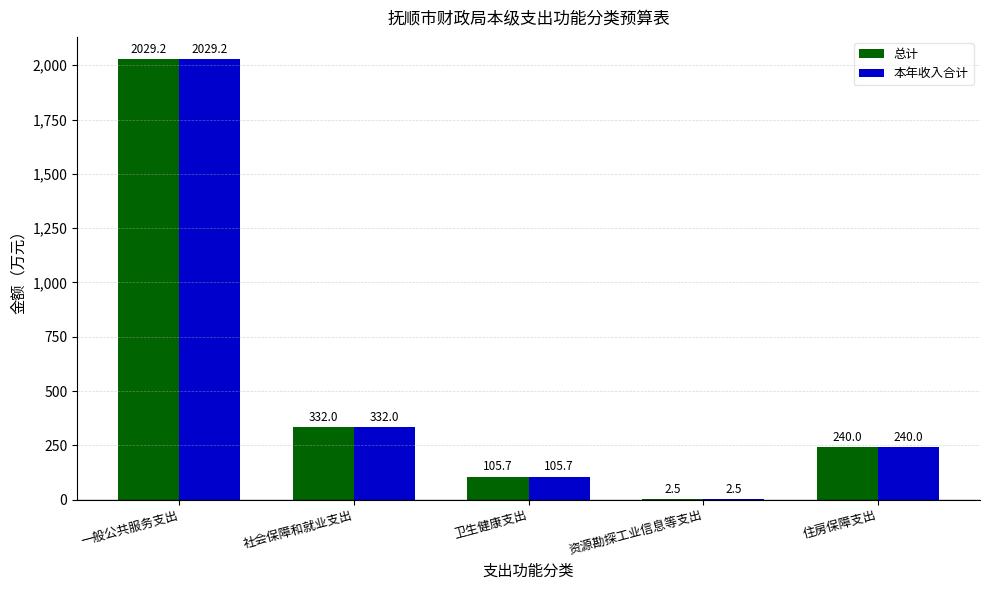

The 总计 series shows 32.7 at 卫生健康支出. True or false?

False